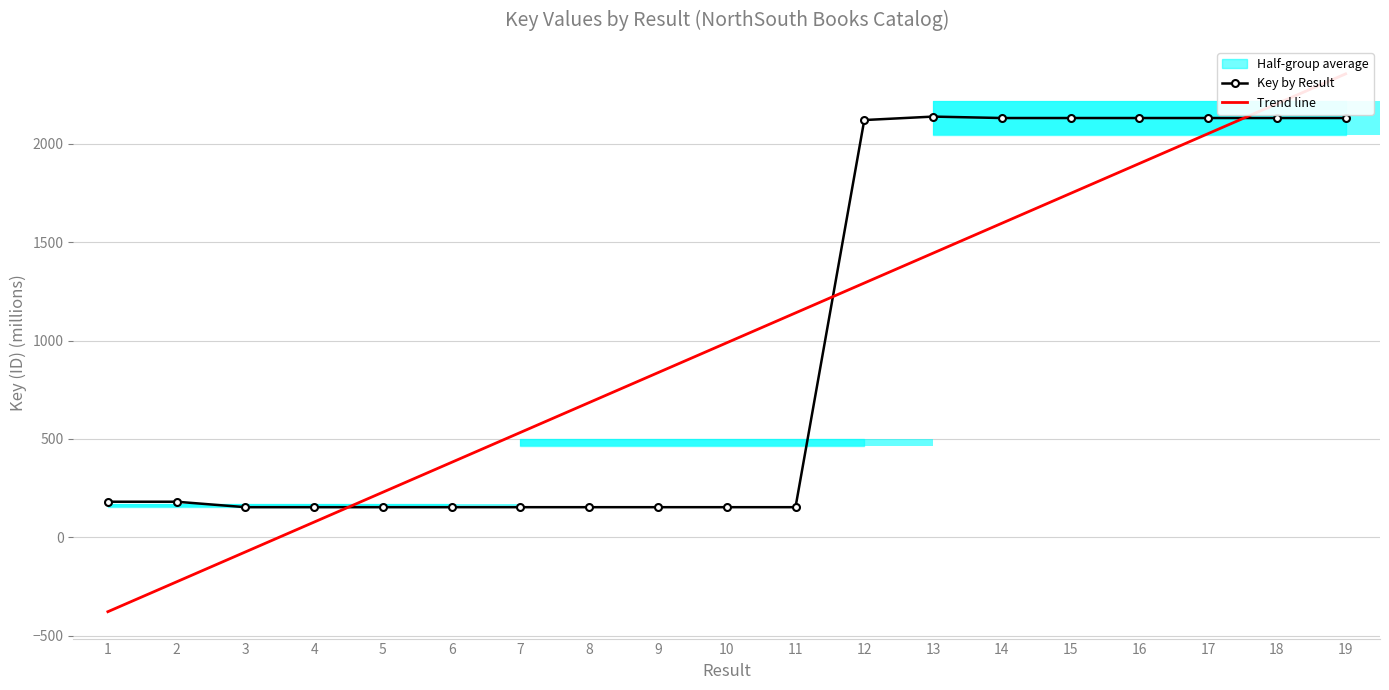

How many data points in Trend line are above 988?

10